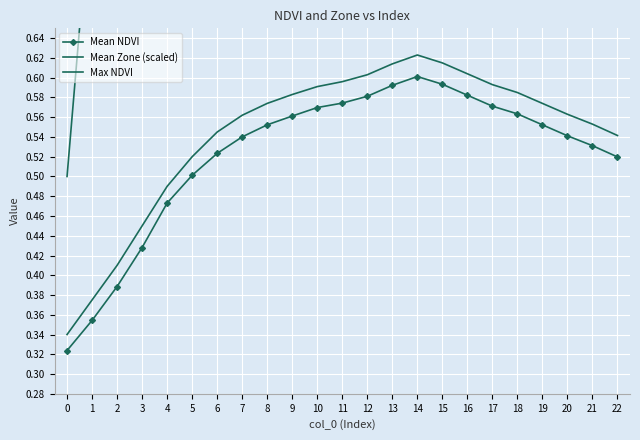

How many data points does each series have?

23